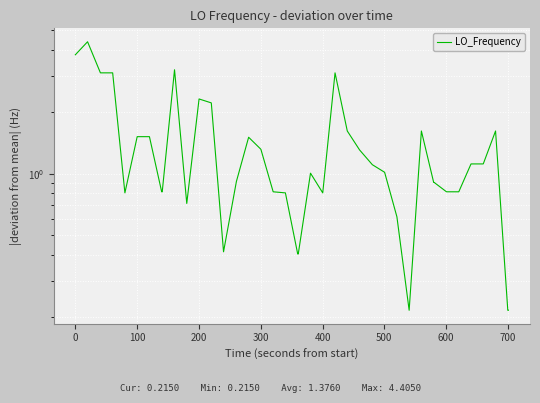

What is the minimum value shown in the chart?

0.2